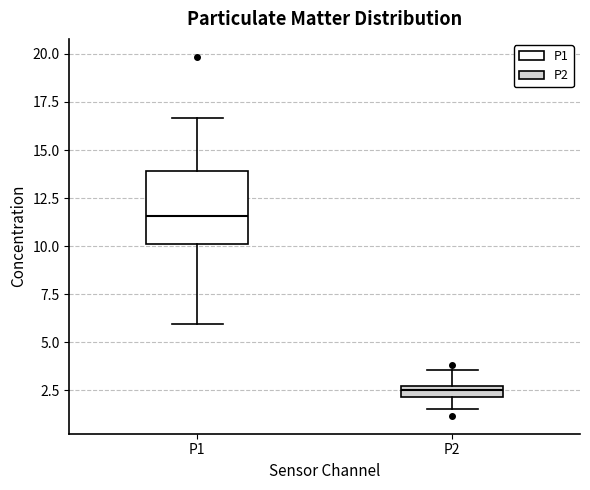

Where is the lower edge of the box for P2 on the y-axis? The values are not printed on the chart, so give them approximately, as read against the axis.

2.0